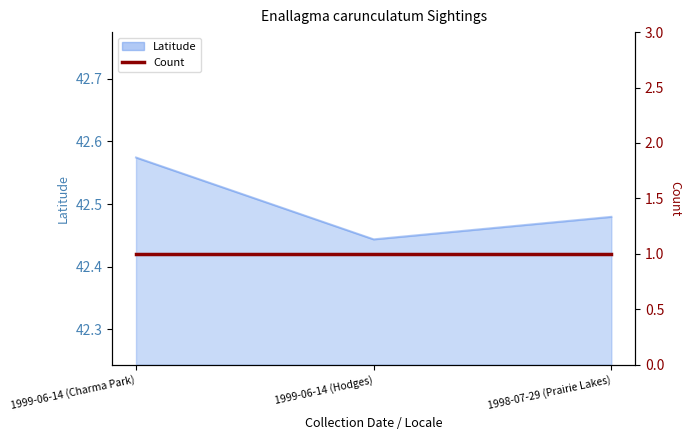

Approximately how many times larger is the value at 1999-06-14 (Charma Park) compared to 1999-06-14 (Hodges)?

1.0